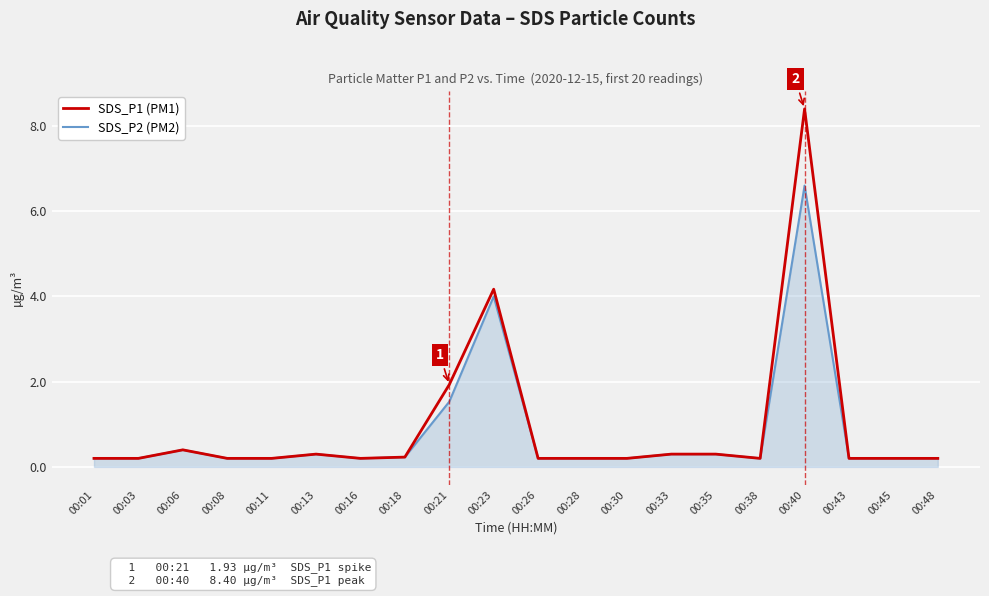

Reading left to right, what are all the values shown in this chart?

SDS_P1 (PM1): 0.2	0.2	0.4	0.2	0.2	0.3	0.2	0.2	1.9	4.2	0.2	0.2	0.2	0.3	0.3	0.2	8.4	0.2	0.2	0.2
SDS_P2 (PM2): 0.2	0.2	0.4	0.2	0.2	0.3	0.2	0.2	1.5	4.0	0.2	0.2	0.2	0.3	0.3	0.2	6.6	0.2	0.2	0.2